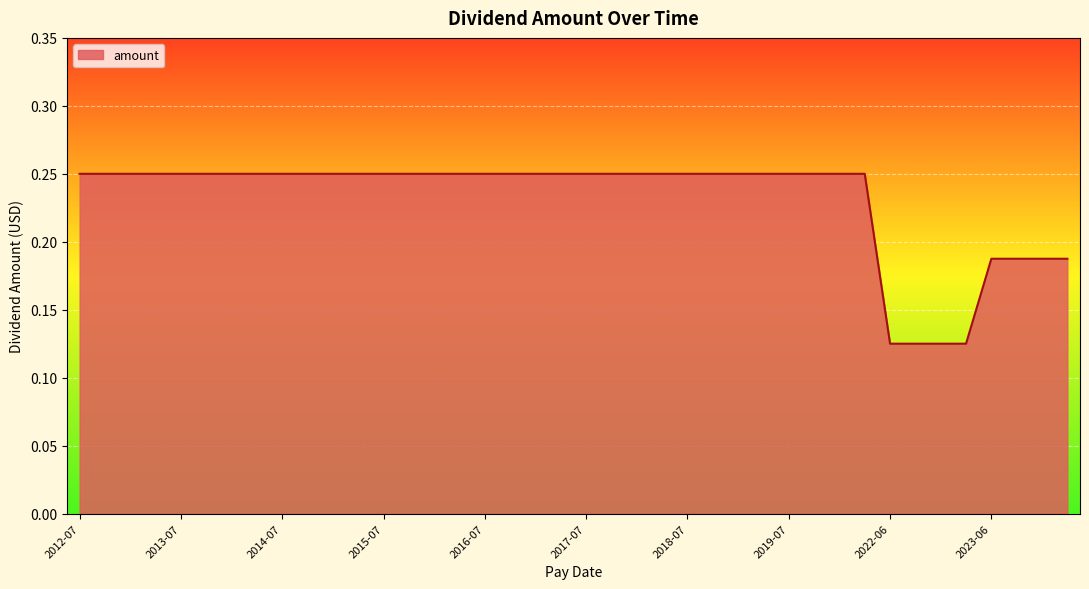

At which category does the chart reach its peak across all series?

2020-04-06